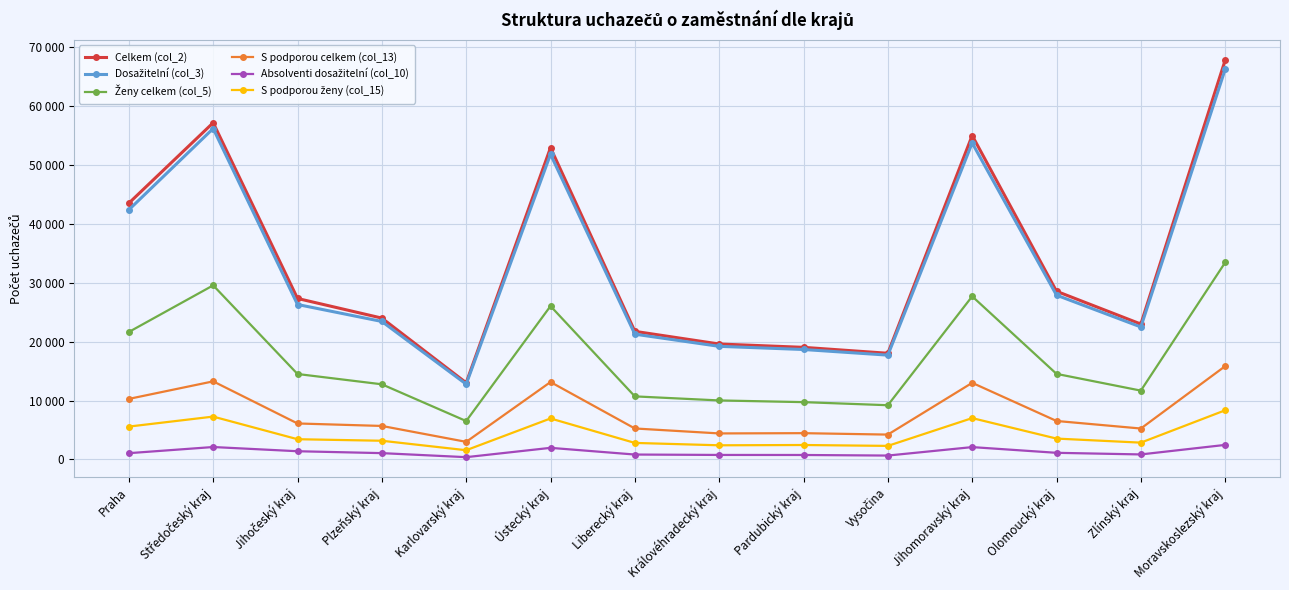

True or false: Dosažitelní (col_3) and Ženy celkem (col_5) intersect in this chart.

False